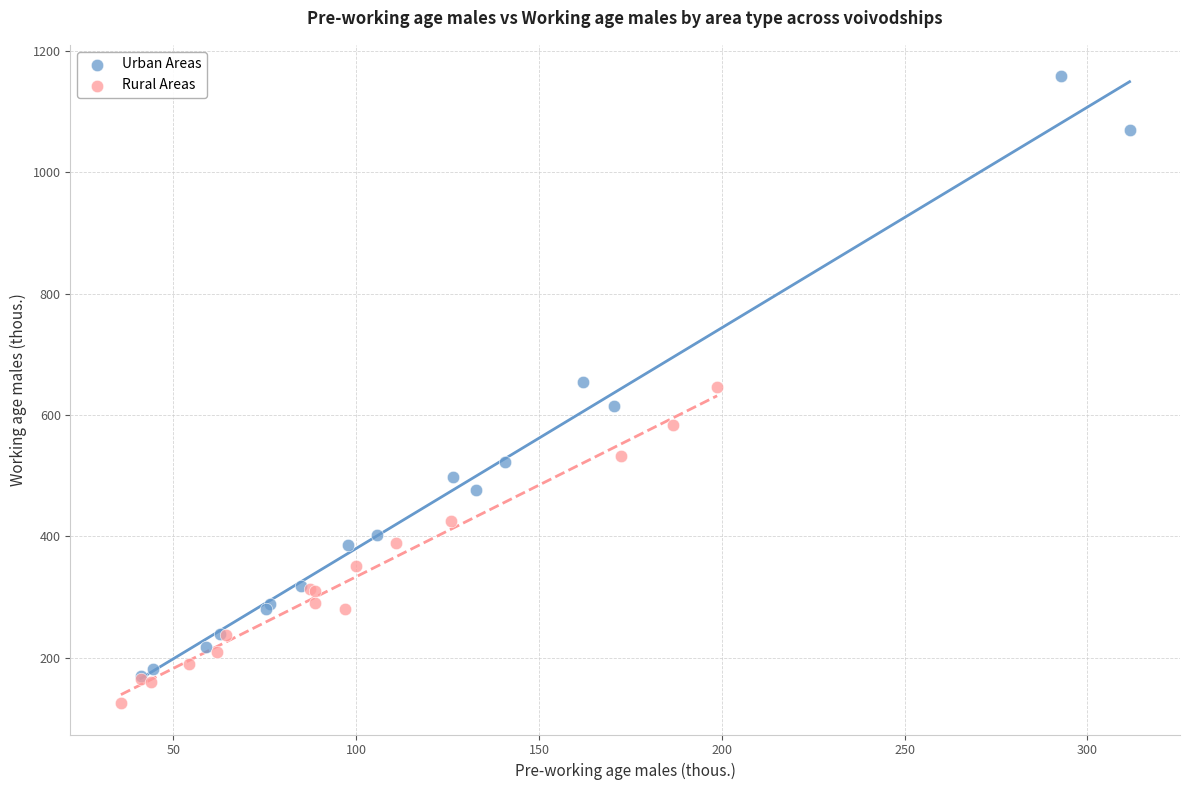

Which series contains the highest Y value?

Urban Areas